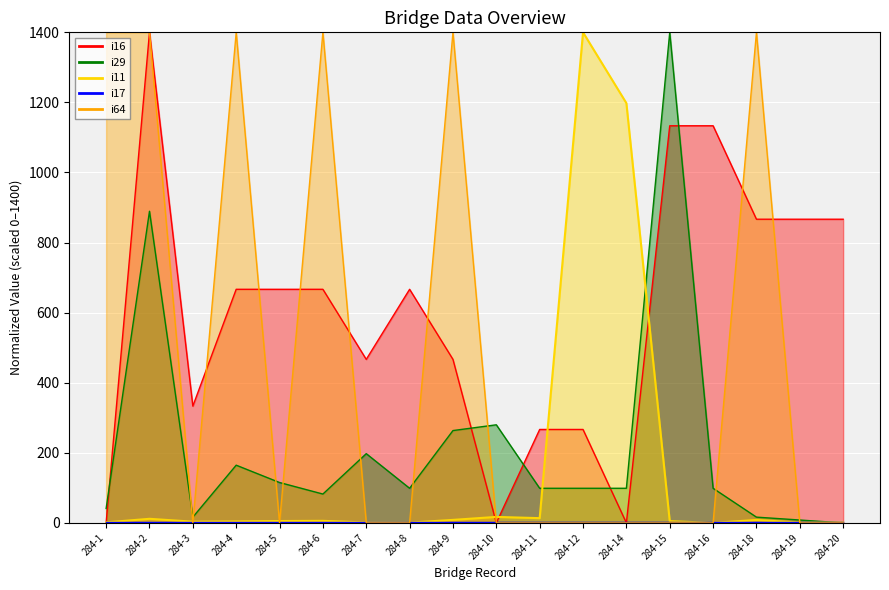

What is the difference between the highest and lowest values at 284-2?

1388.3